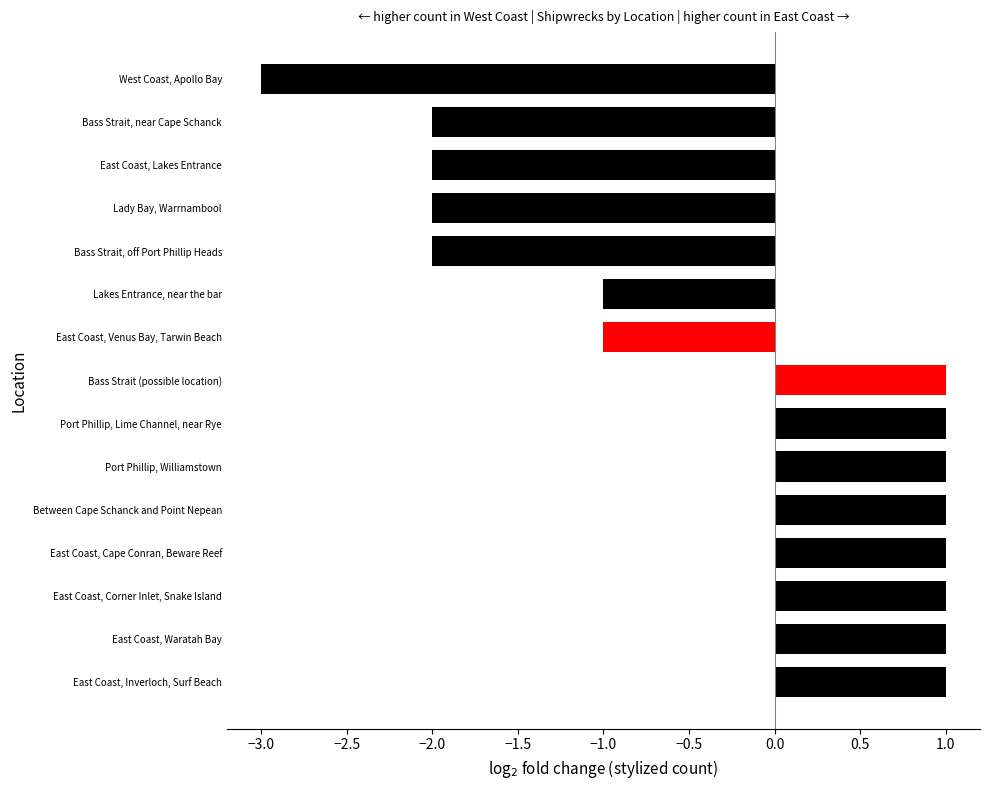

What is the smallest value displayed?

-3